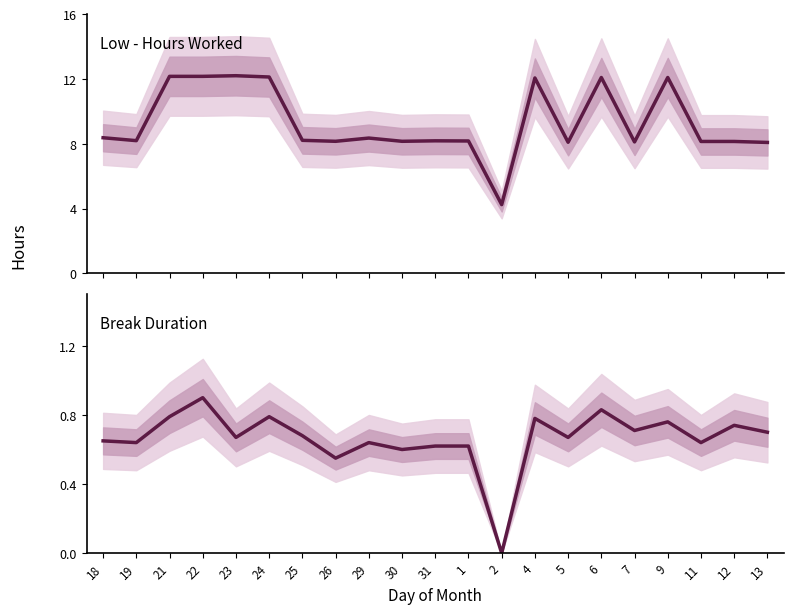

What value does the Break Total series have at 29?

0.6